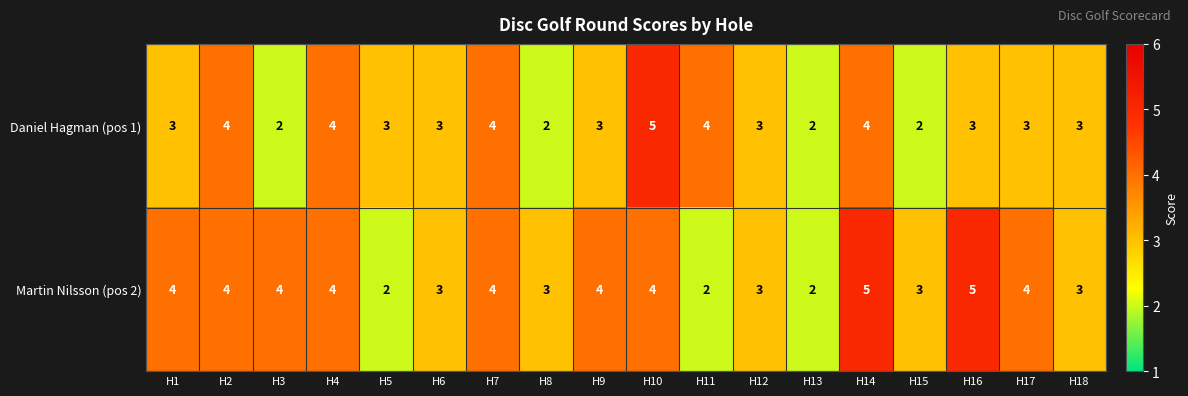

How many categories are shown in the chart?

18